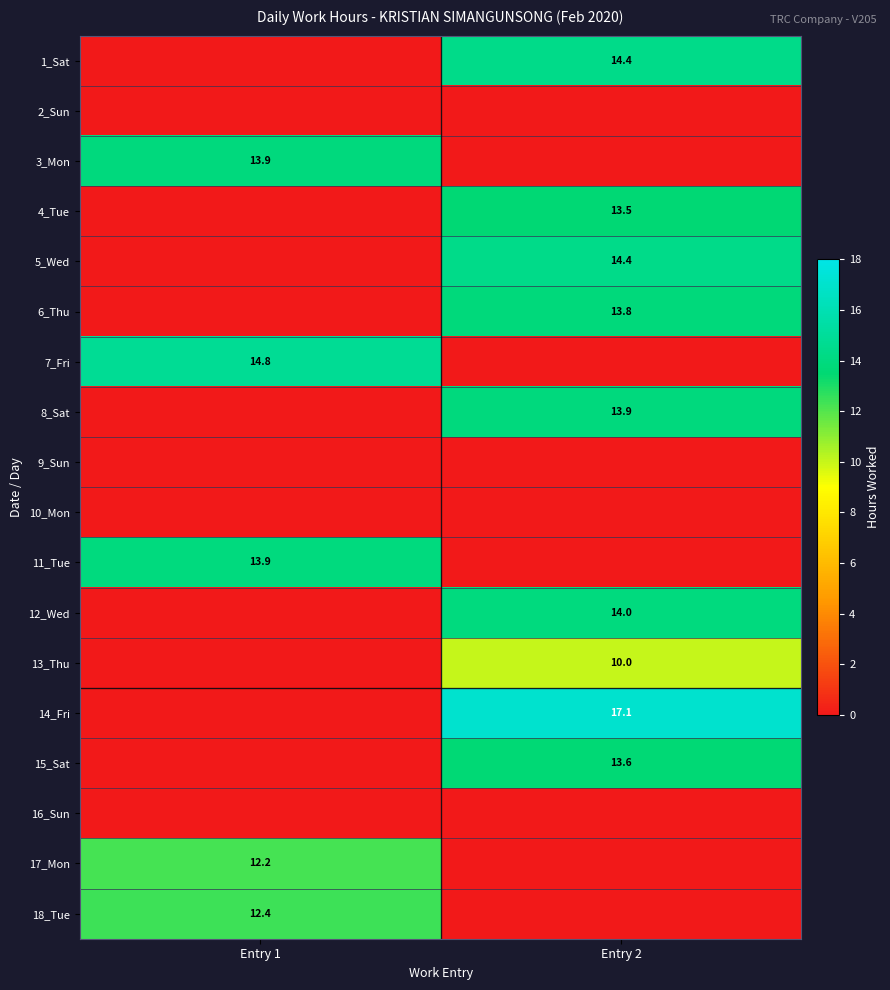

True or false: 7_Fri has a value of 14.8 at Entry 1.

True